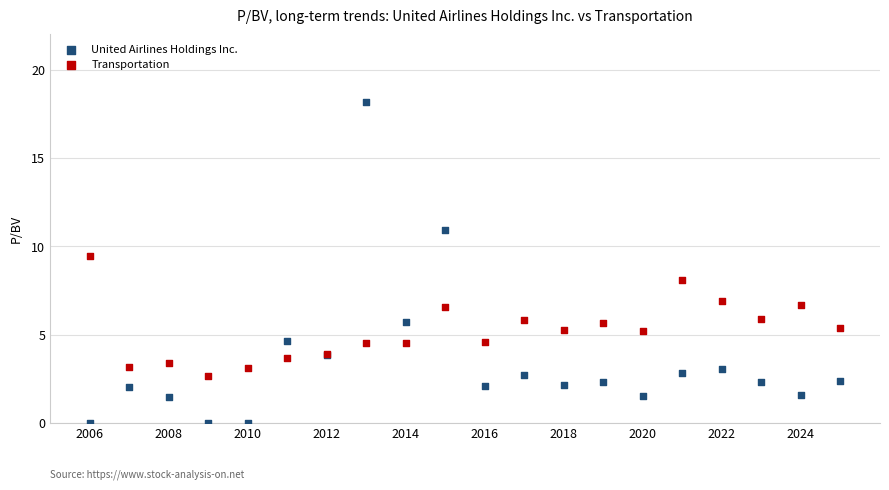

In the United Airlines Holdings Inc. series, what Y value is closest to 9?

10.9